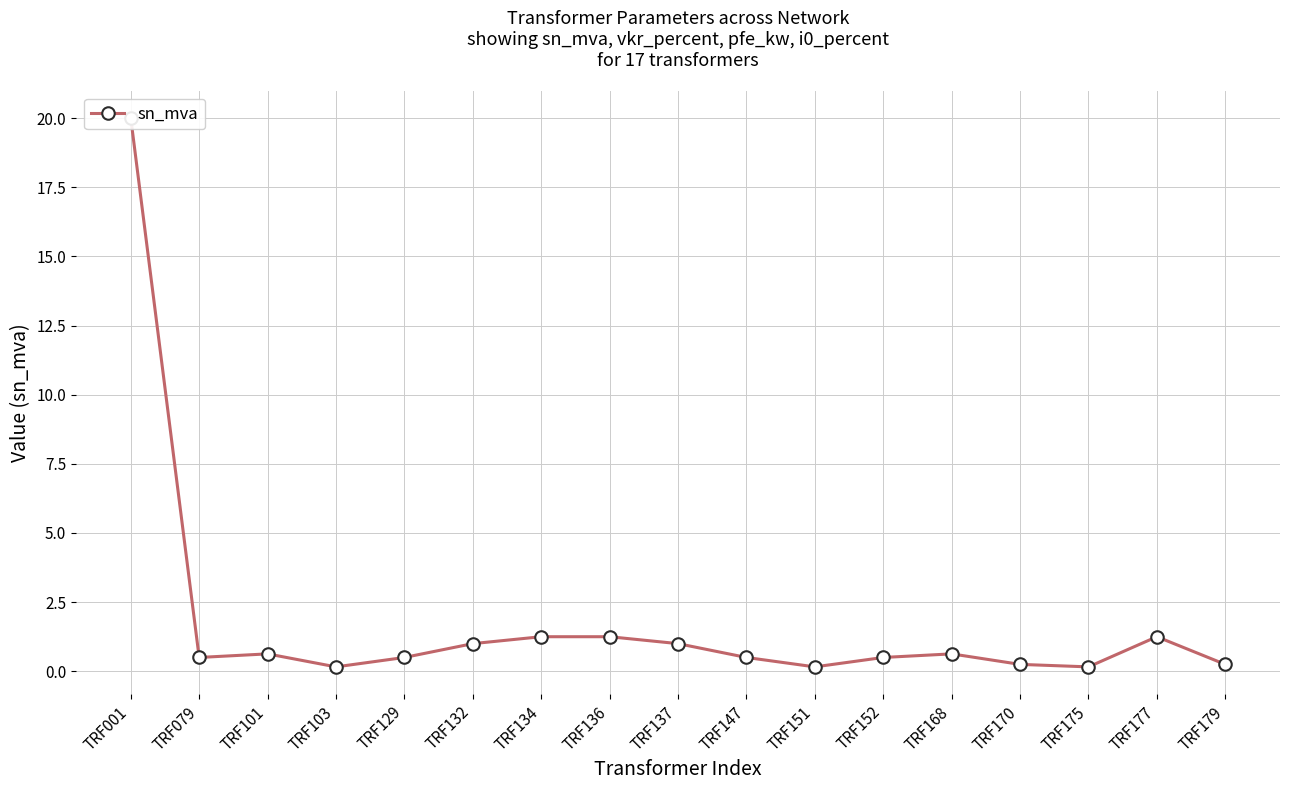

What is the approximate value at TRF168?

0.6